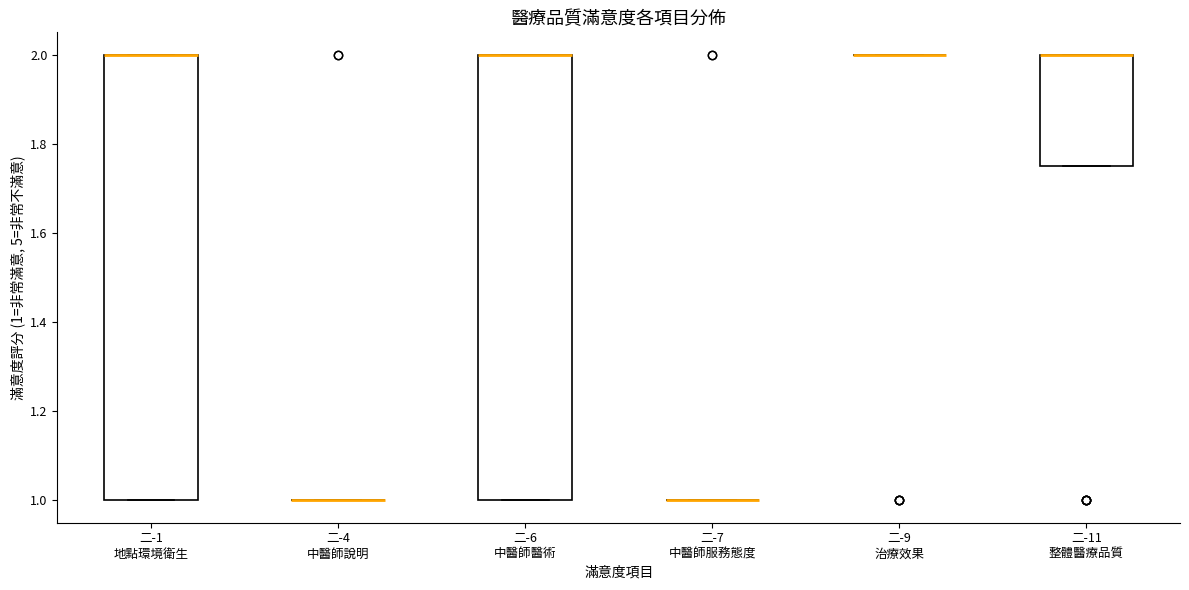

Reading left to right, read every box against the y-axis: the position of its median line, the range the box covers, and the ends of its whiskers. The values are not printed on the chart, so give them approximately, as read against the axis.

二-1 地點環境衛生: median 2.00 (drawn on the box's upper edge), box 1.00 to 2.00, whiskers 1.00 to 2.00
二-4 中醫師說明: box collapsed to a line at 1.00, whiskers 1.00 to 1.00
二-6 中醫師醫術: median 2.00 (drawn on the box's upper edge), box 1.00 to 2.00, whiskers 1.00 to 2.00
二-7 中醫師服務態度: box collapsed to a line at 1.00, whiskers 1.00 to 1.00
二-9 治療效果: box collapsed to a line at 2.00, whiskers 2.00 to 2.00
二-11 整體醫療品質: median 2.00 (drawn on the box's upper edge), box 1.76 to 2.00, whiskers 1.76 to 2.00